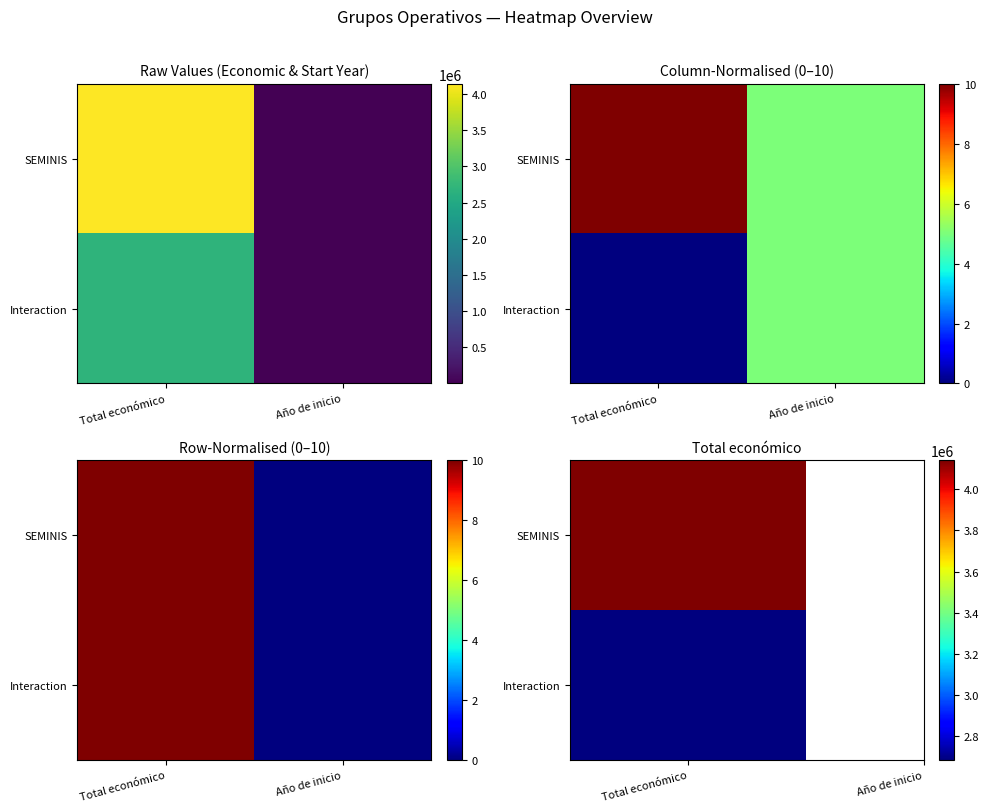

The Interaction series shows 10 at Total económico. True or false?

True